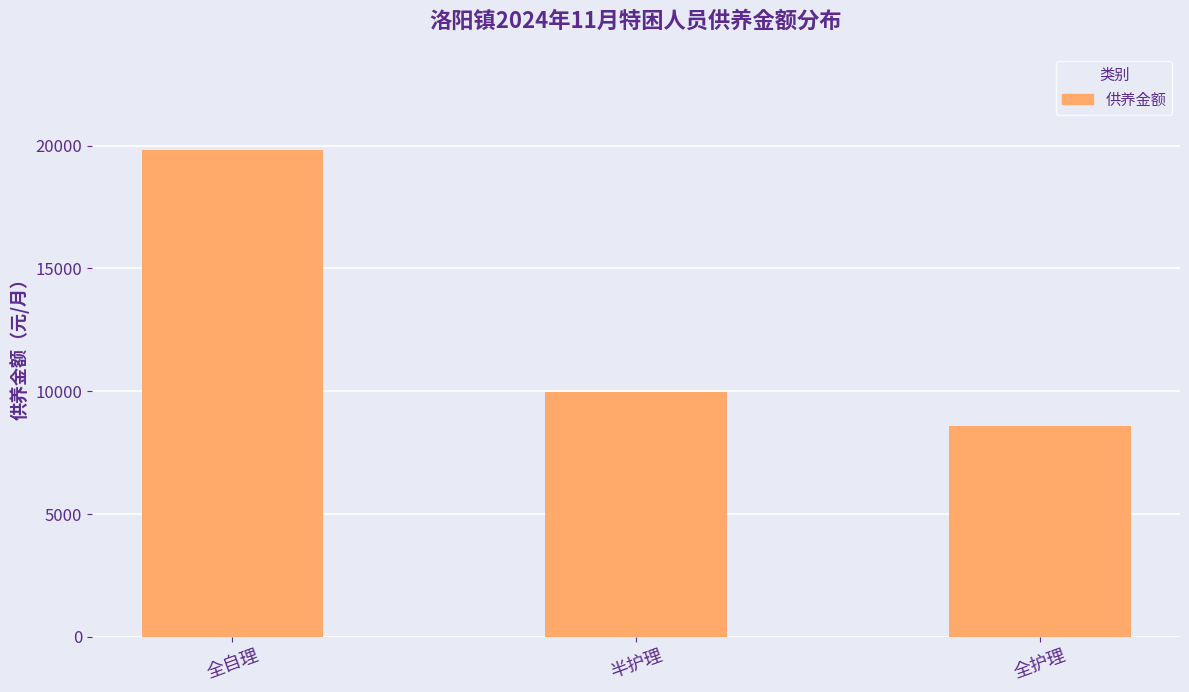

What is the sum of the values at 全自理 and 全护理?

28407